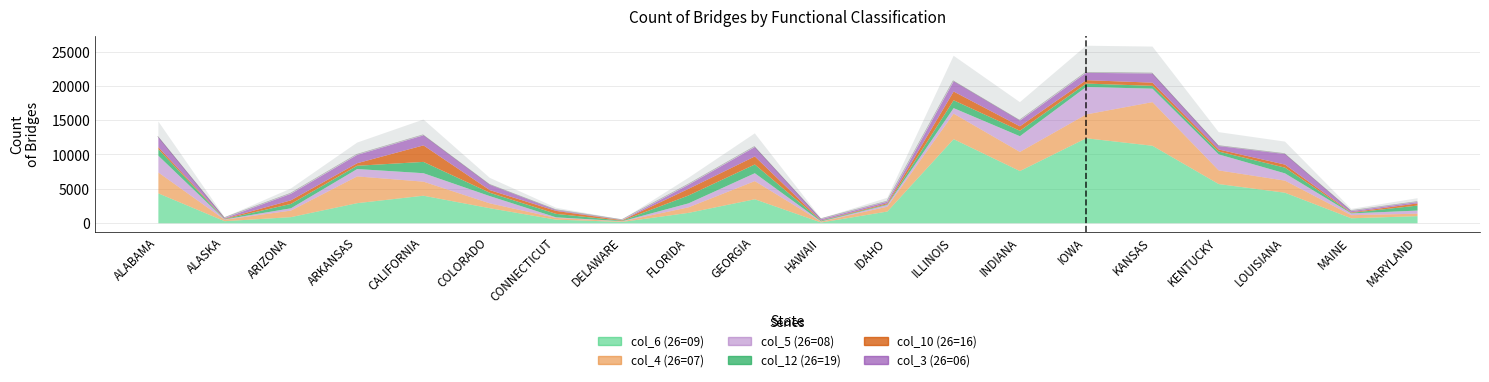

Between ALABAMA and DELAWARE, which series saw the biggest shift?

col_6 (26=09)